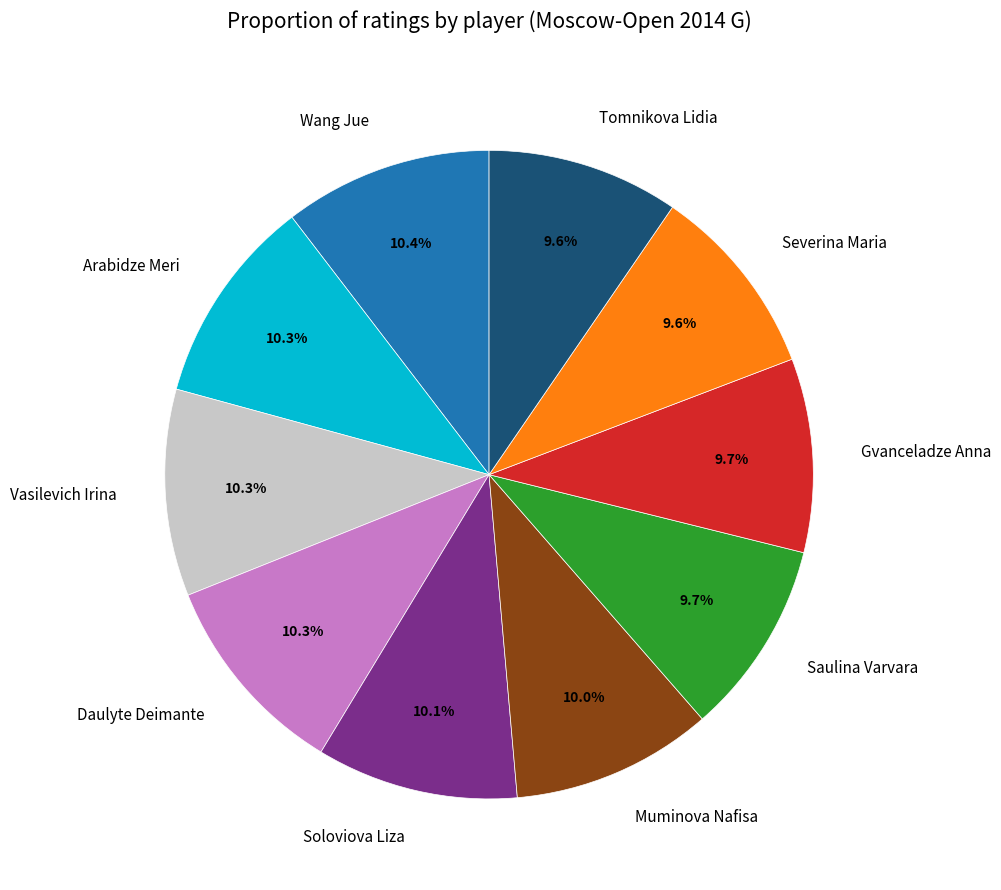

Does Wang Jue represent more than half of the total?

No